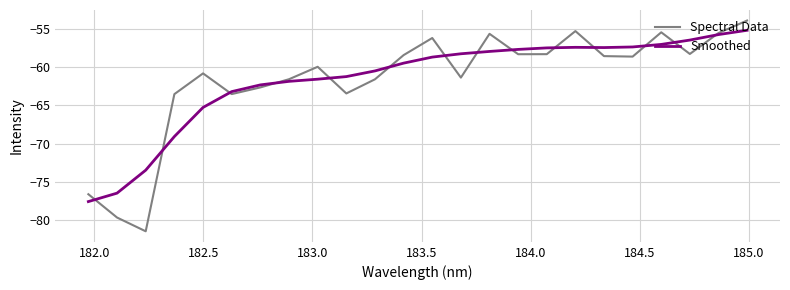

How many times do Smoothed and Spectral Data cross each other?

14